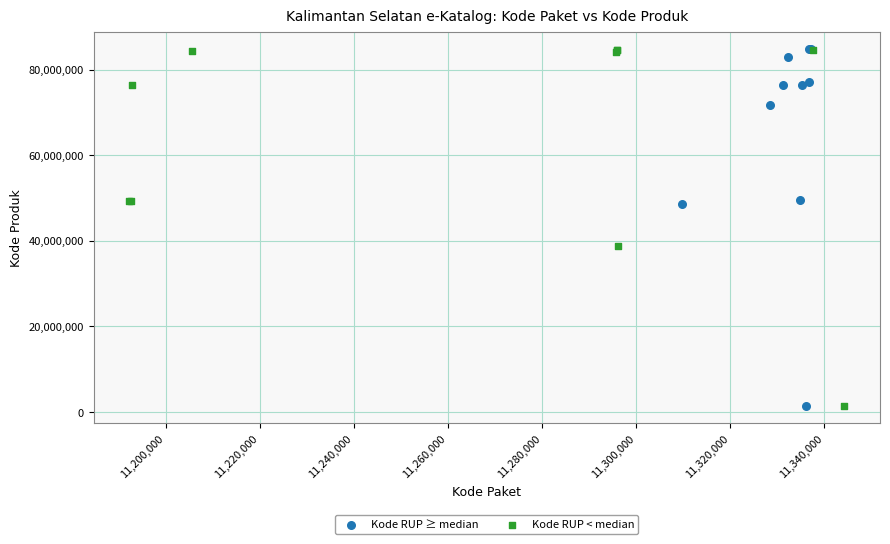

What are all the series names shown in the legend?

Kode RUP ≥ median, Kode RUP < median